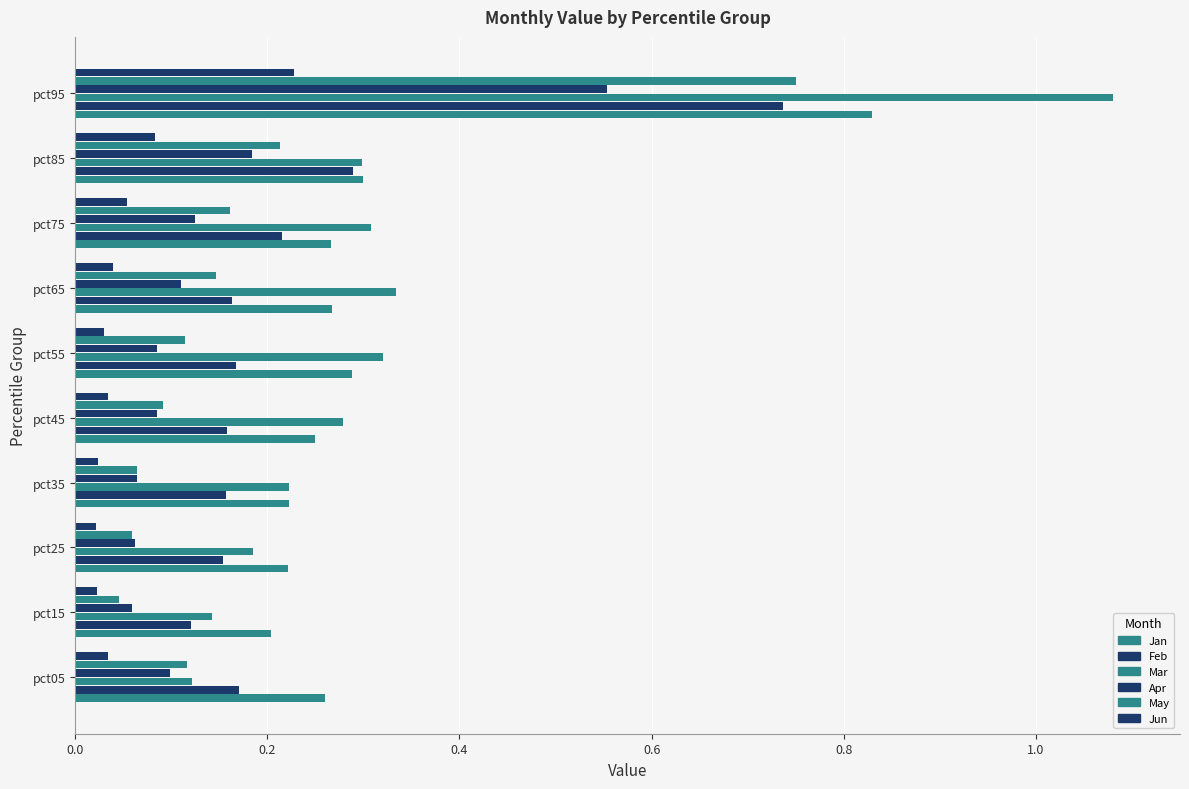

How many data points does each series have?

10